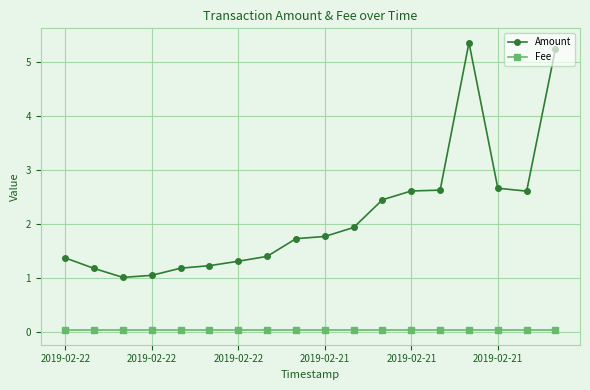

What is the greatest value displayed?

5.4